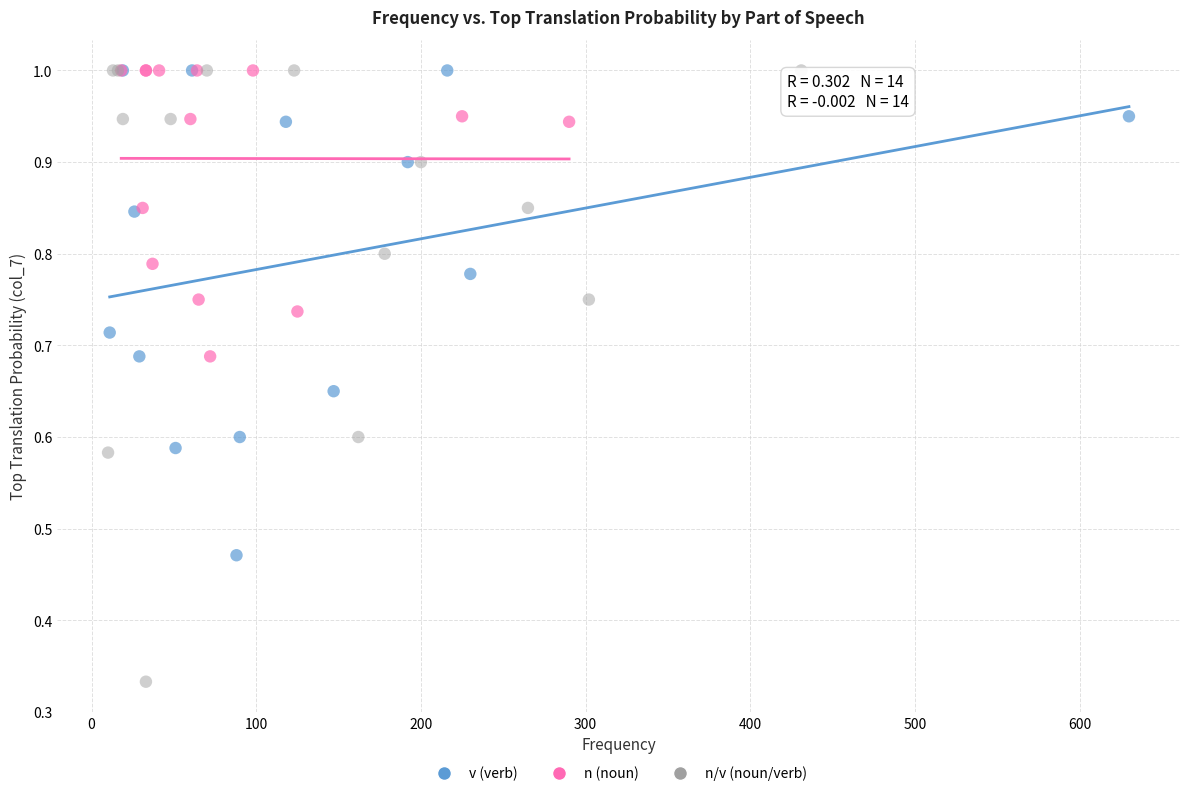

Which series contains the lowest Y value?

n/v (noun/verb)